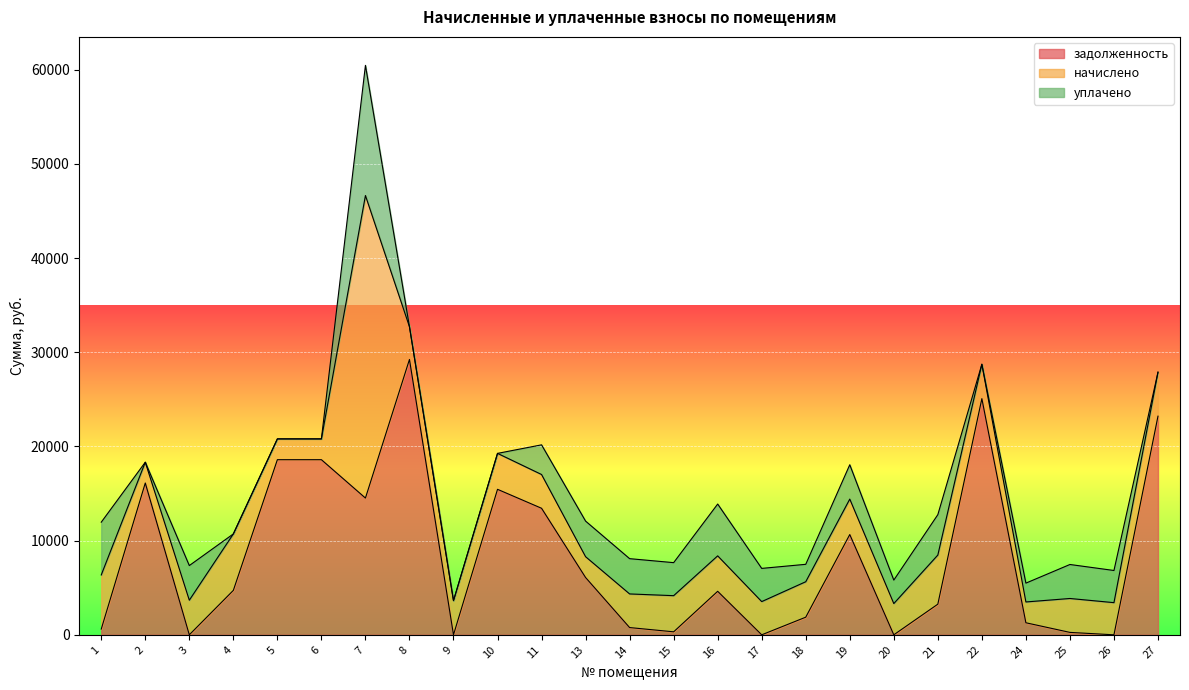

At 7, list the series in order from largest to smallest.

начислено, задолженность, уплачено